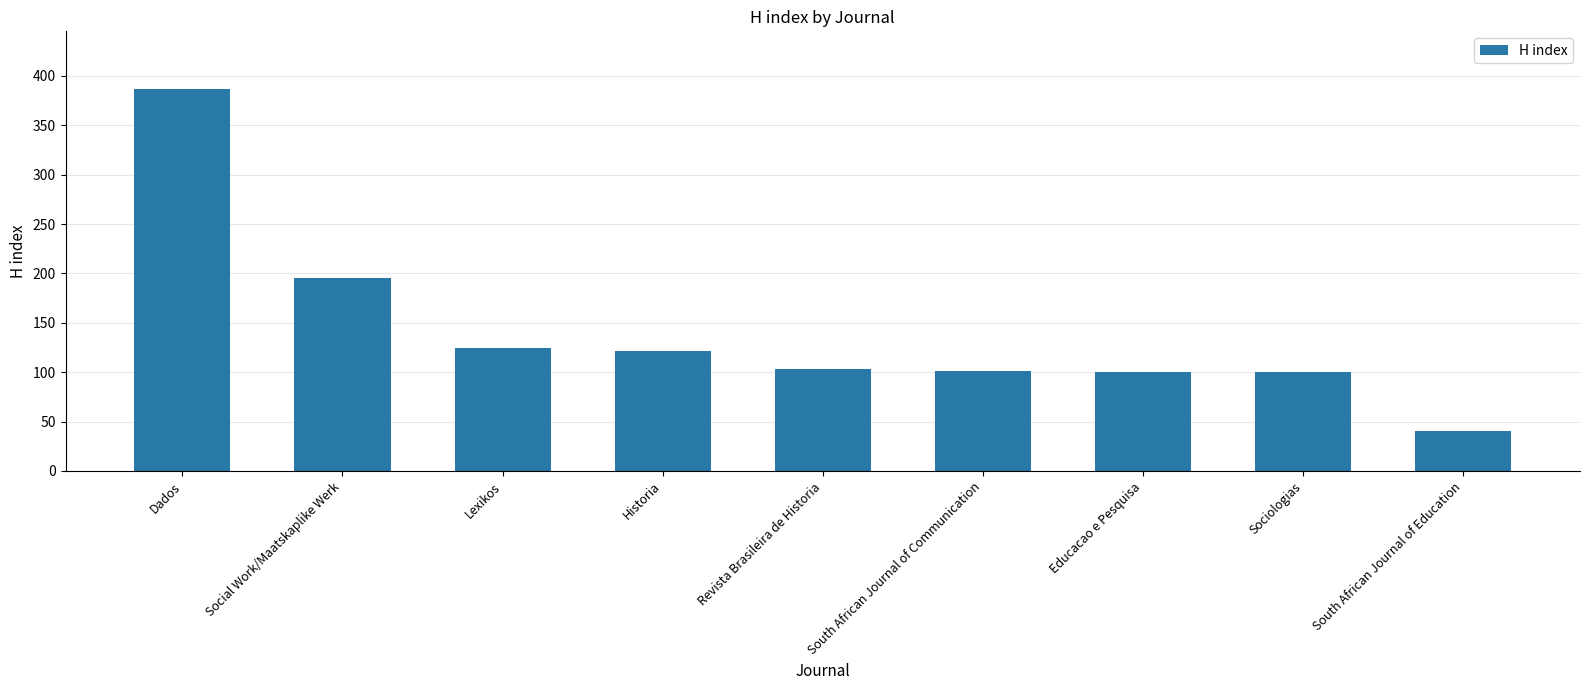

What is the sum of all values?

1271